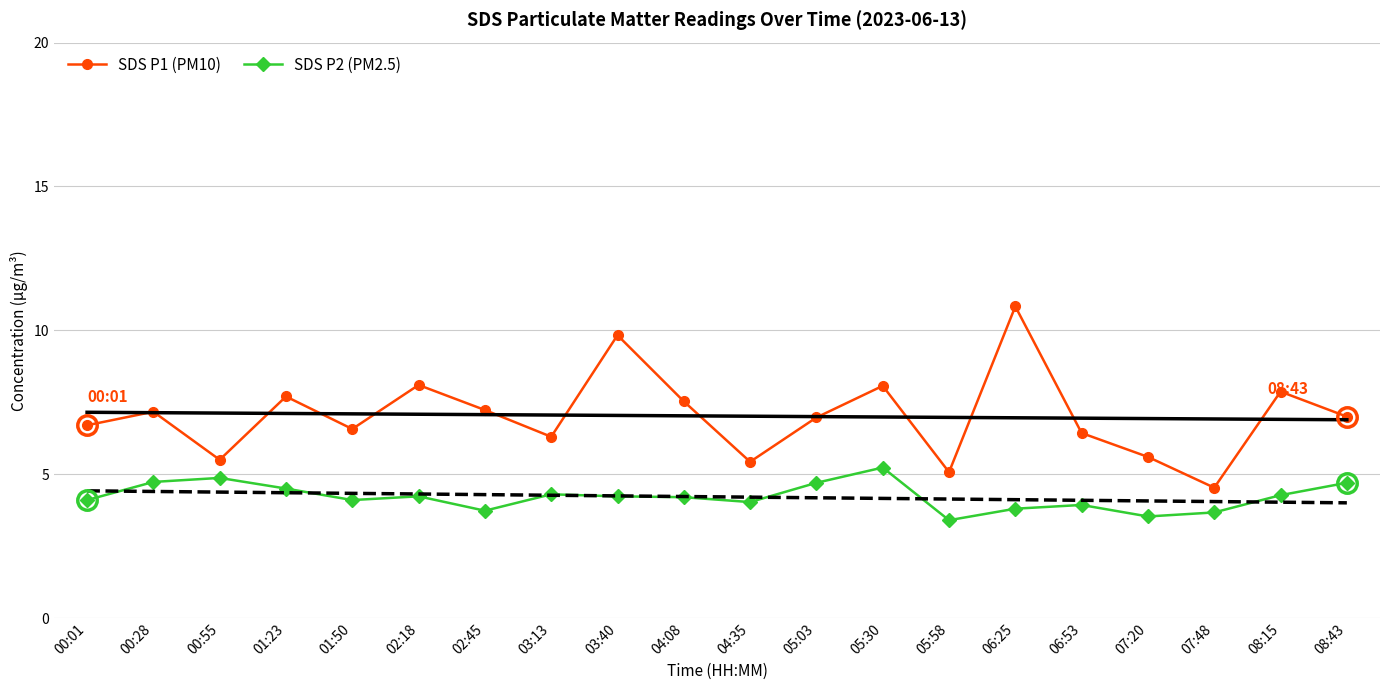

What is the maximum value for SDS P1 (PM10)?

10.8